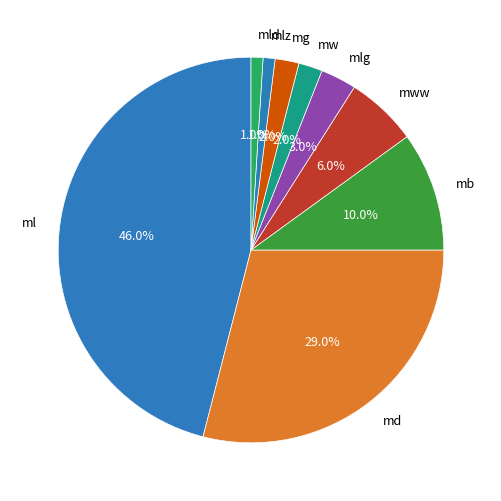

How much of the chart is everything except mlg?

97.0%